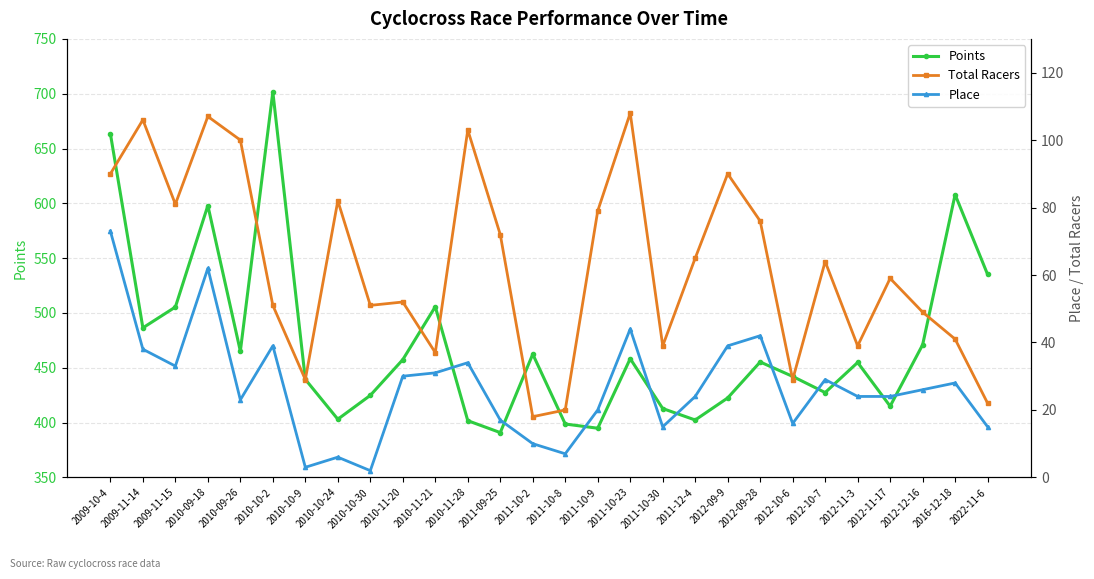

What value does the Place series have at 2009-11-15?

33.0